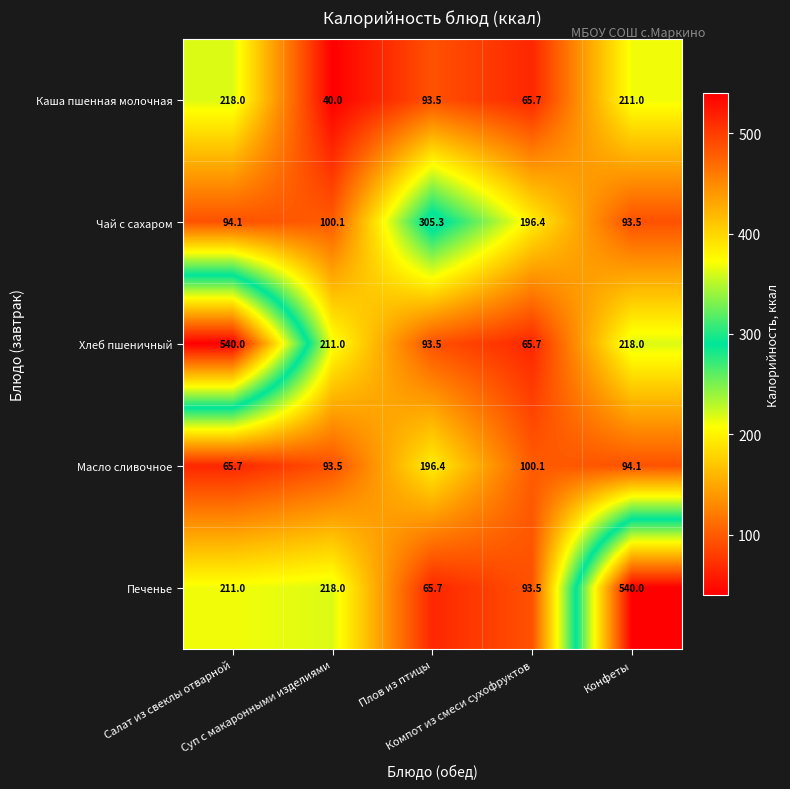

What is the minimum value for Масло сливочное?

65.7